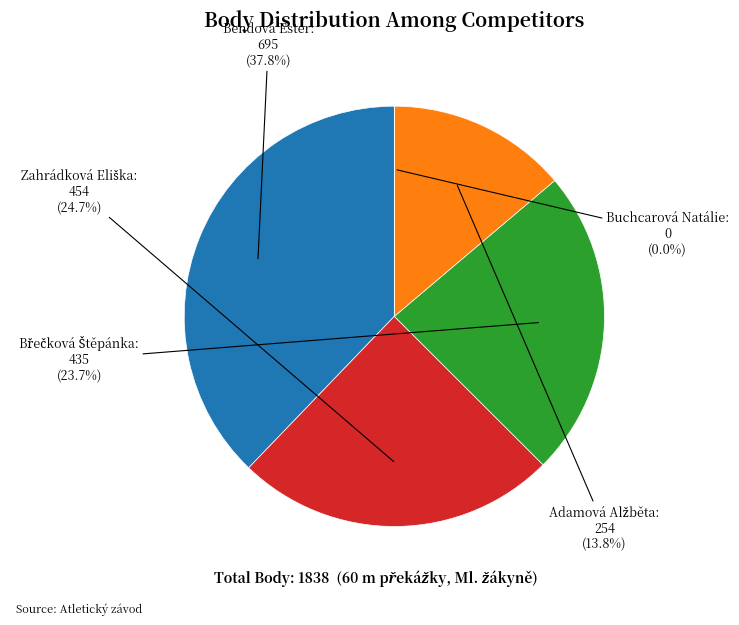

Which slice is the smallest?

Buchcarová Natálie